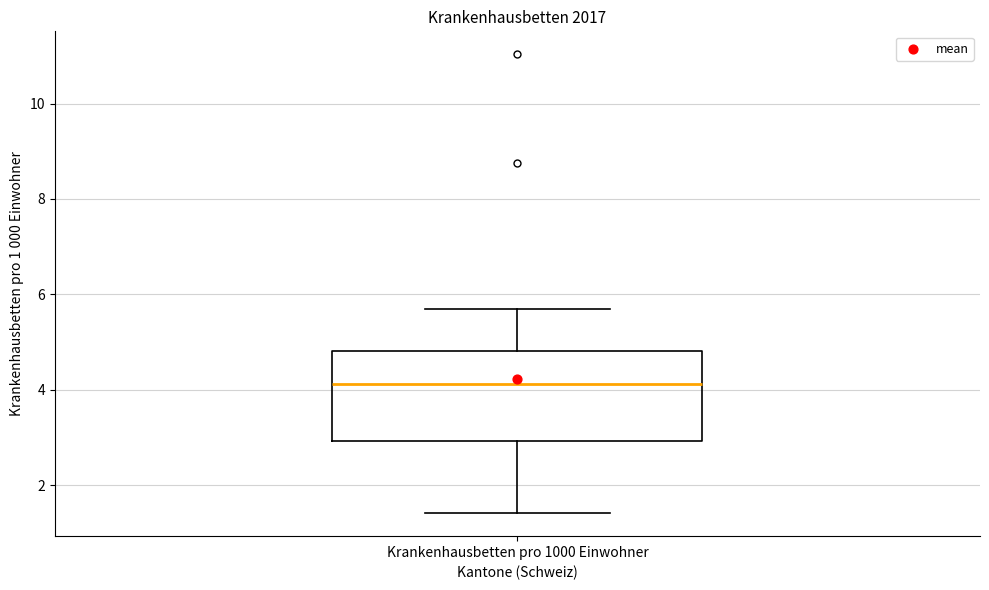

Transcribe this box plot: give where the median line is, the range the box spans, and where the two whiskers end, as read against the y-axis. The values are not printed on the chart, so give them approximately, as read against the axis.

median 4.2, box 3.0 to 4.8, whiskers 1.4 to 5.6